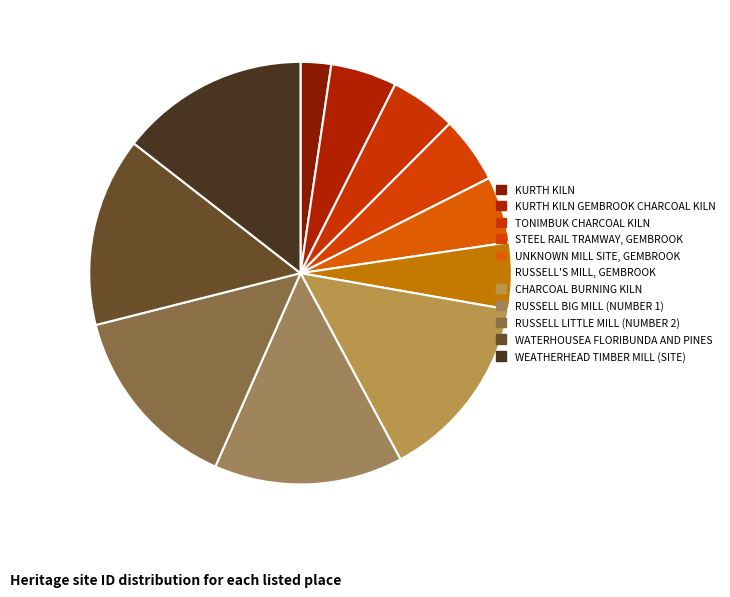

Count the number of slices in the pie.

11